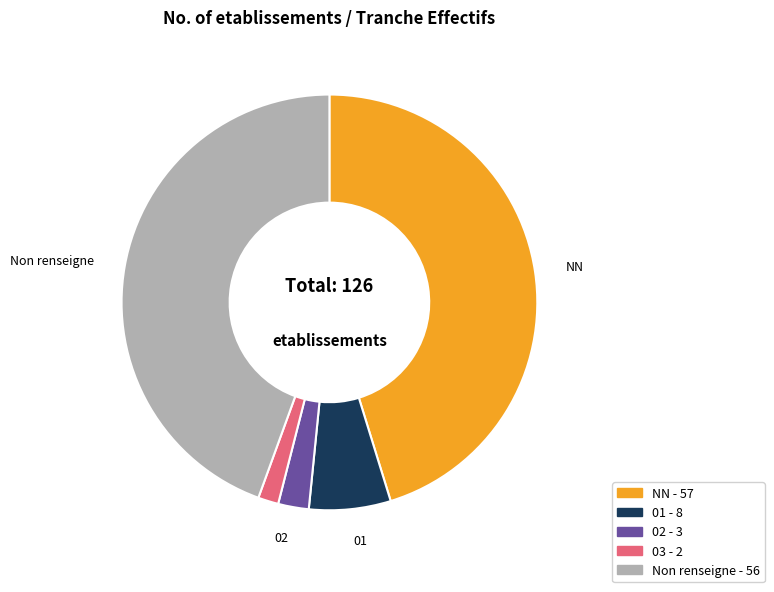

Does any single category account for the majority?

No